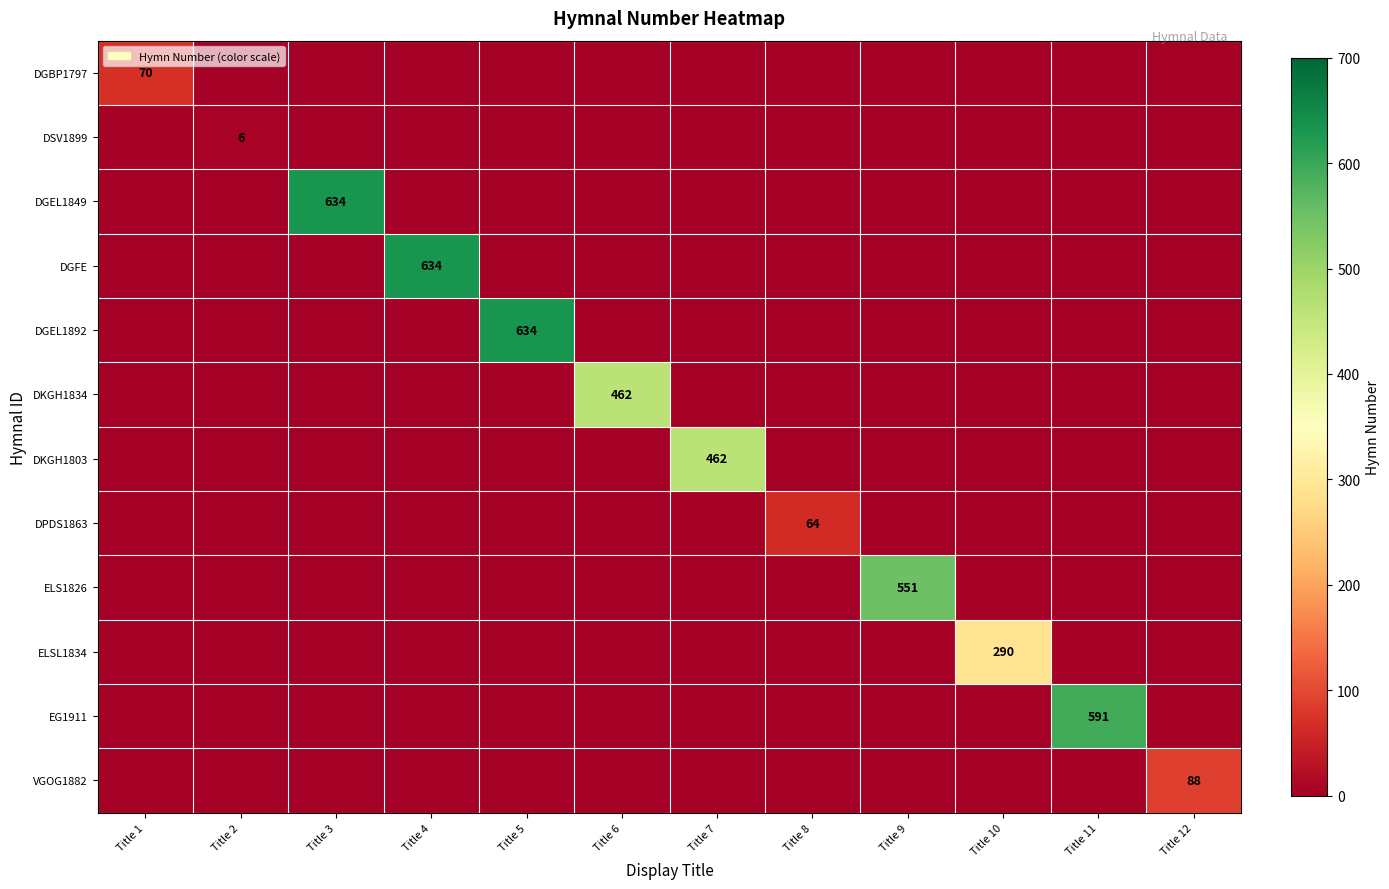

The EG1911 series shows 337 at Title 11. True or false?

False